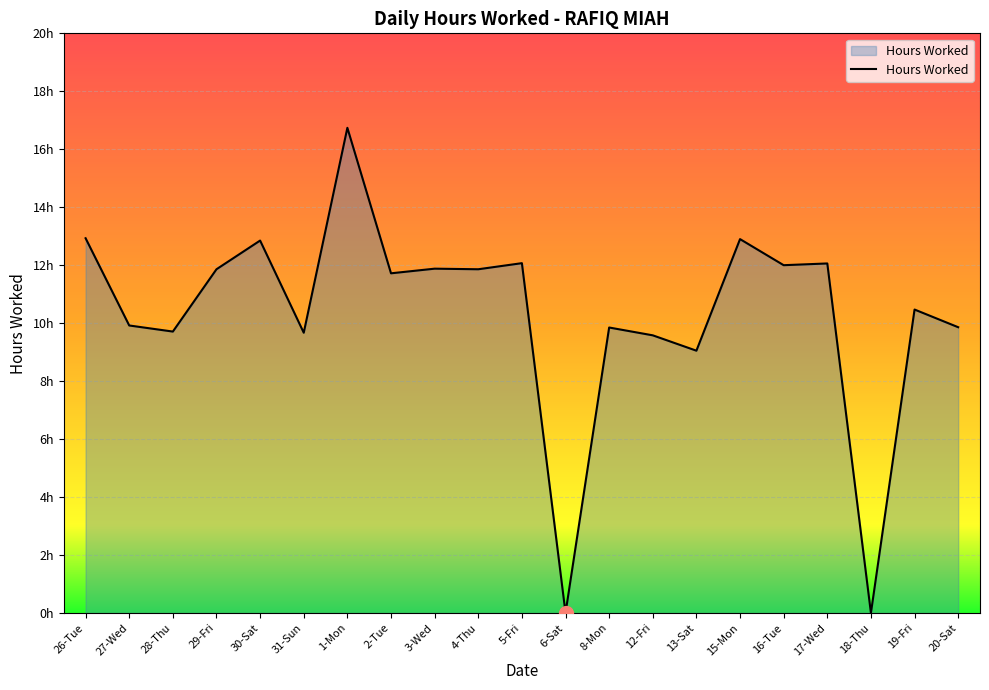

Where is the first local minimum?

28-Thu